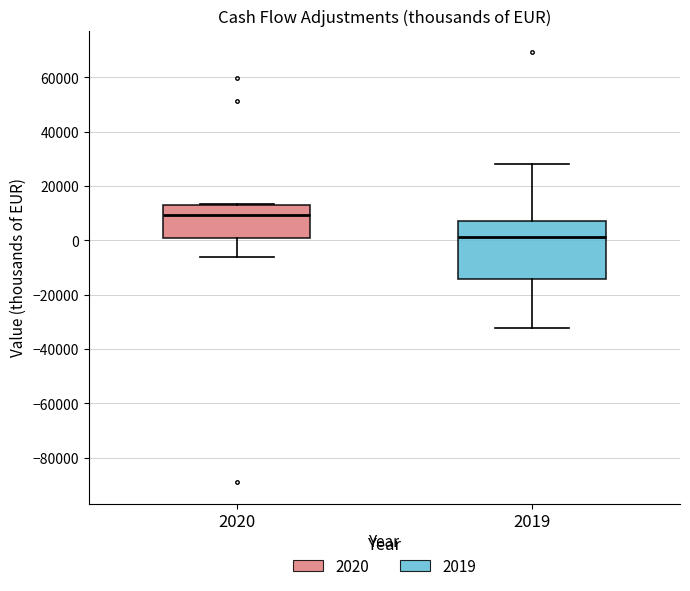

Which box is the tallest, from its lower edge to its upper edge?

2019